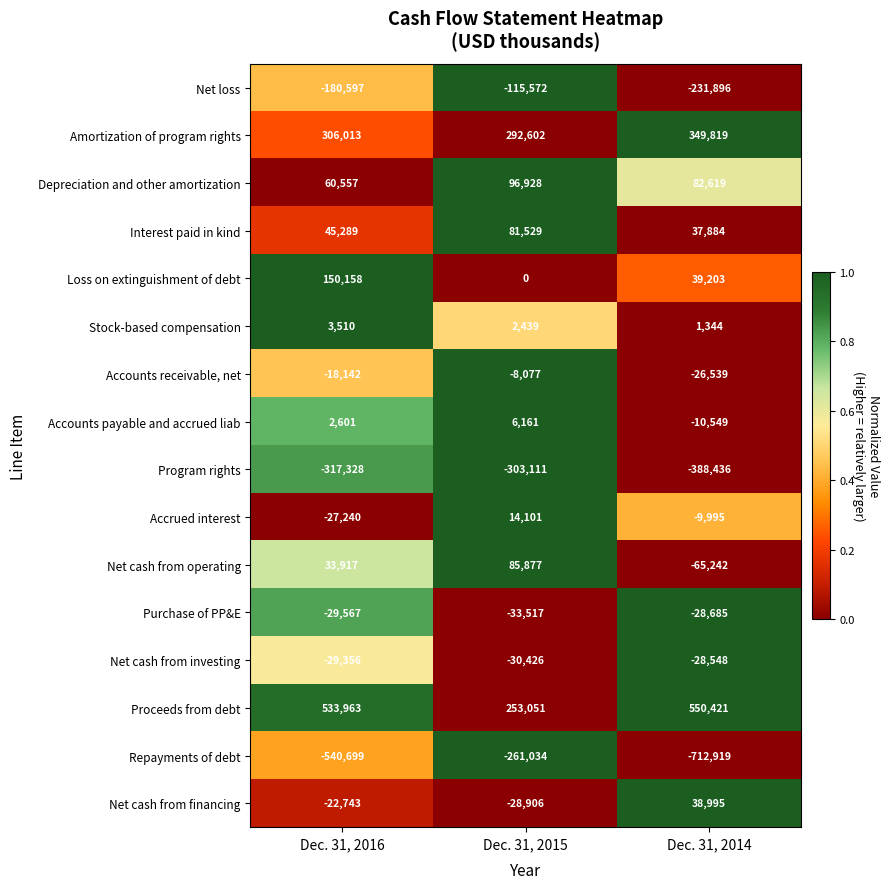

At which label does Accounts receivable, net first exceed -18142?

Dec. 31, 2015